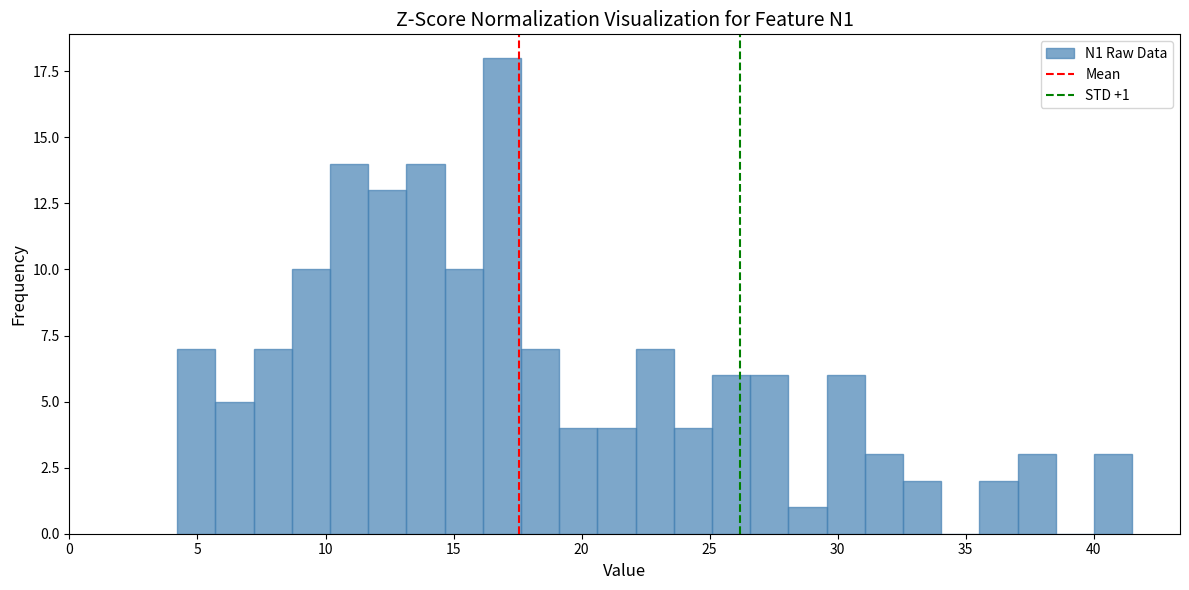

Around what value on the x-axis is the tallest bar? Give the approximate position of its centre, as read against the axis.

17.0